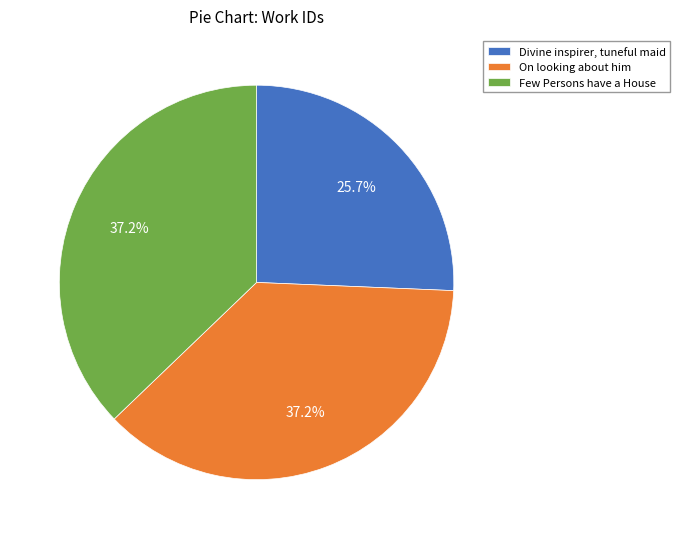

Approximately how many times larger is the value at Few Persons have a House compared to On looking about him?

1.0